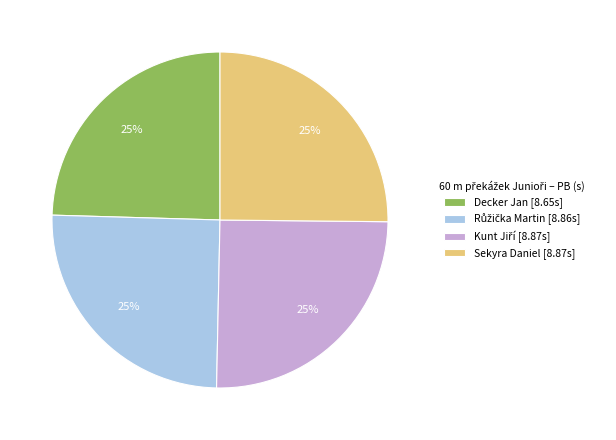

To the nearest percent, what is the average slice percentage?

25%